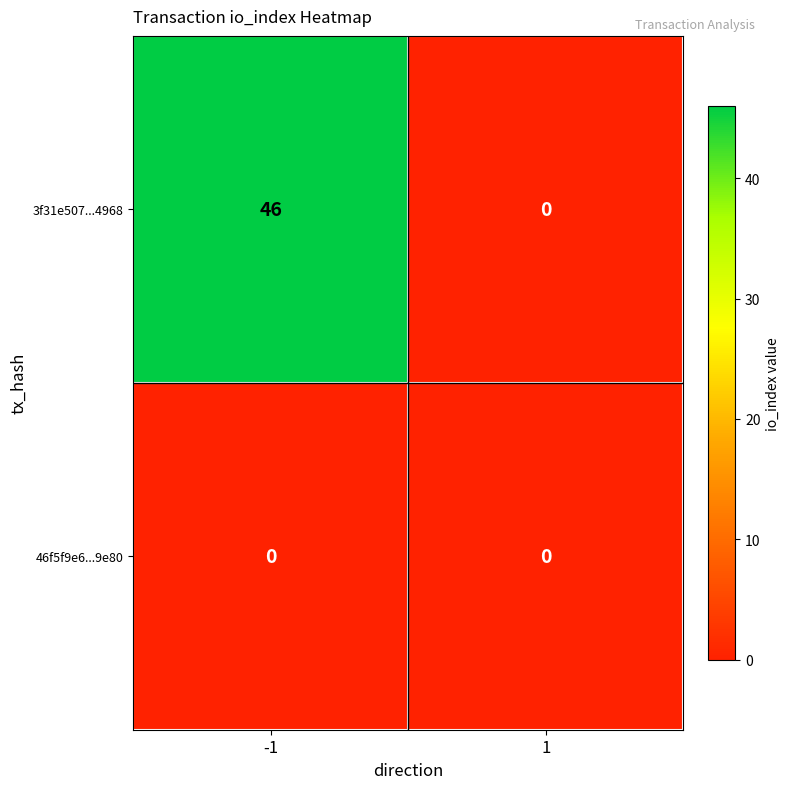

Which series has the widest spread of values?

3f31e507...4968